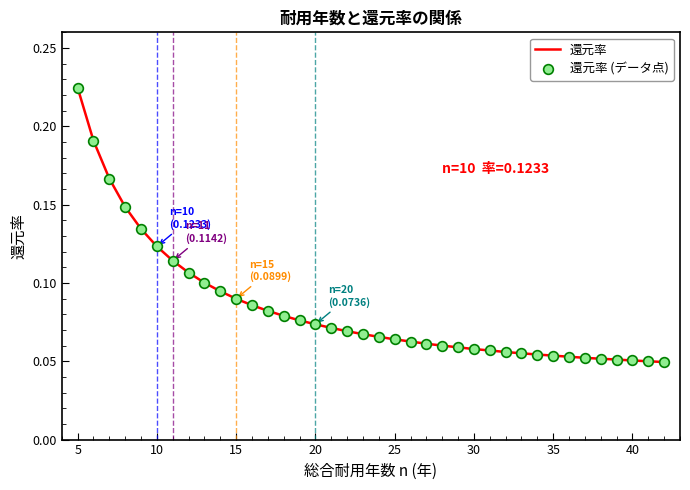

What is the value of the 還元率 (データ点) point at the 17th from the left?

0.1